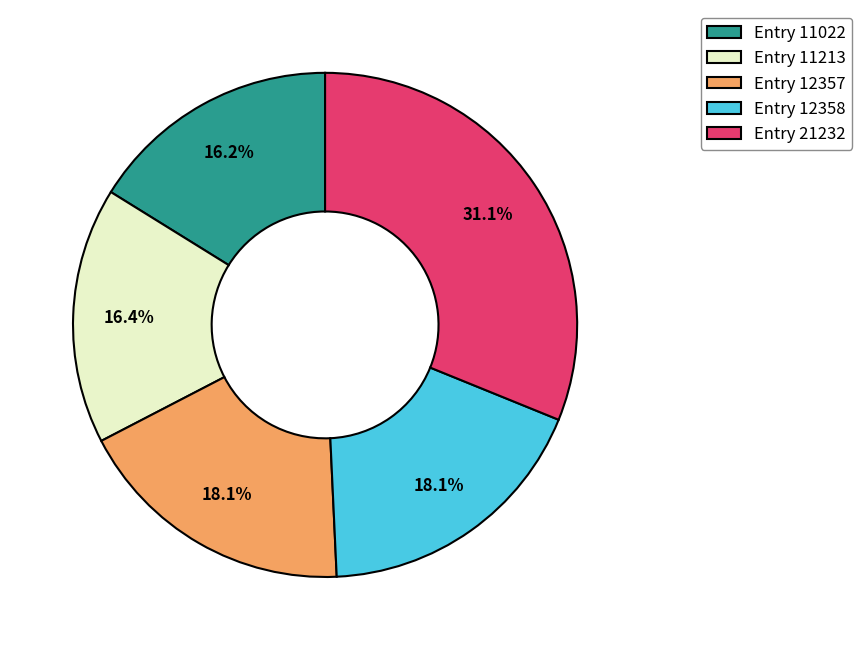

Which category has the biggest portion of the pie?

Entry 21232